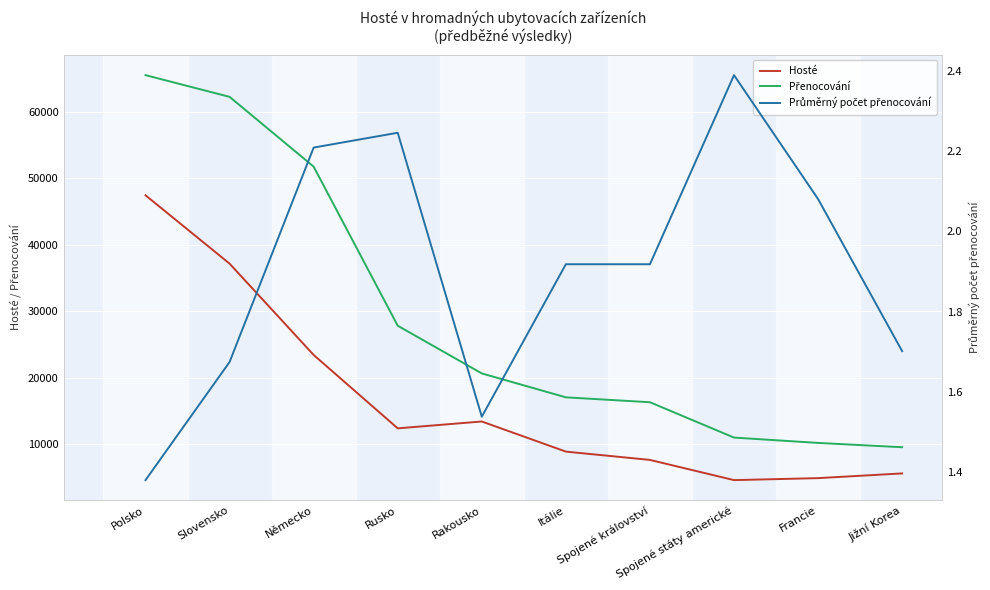

What is the label of the 1st point from the right?

Jižní Korea